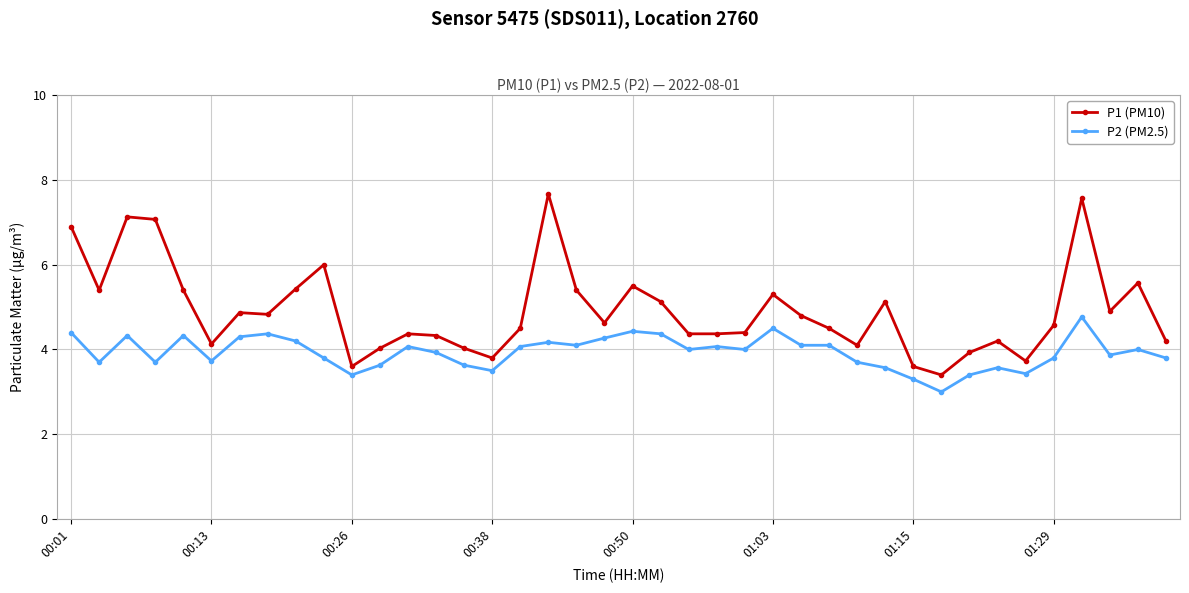

List the series in order of their peak value, highest first.

P1 (PM10), P2 (PM2.5)